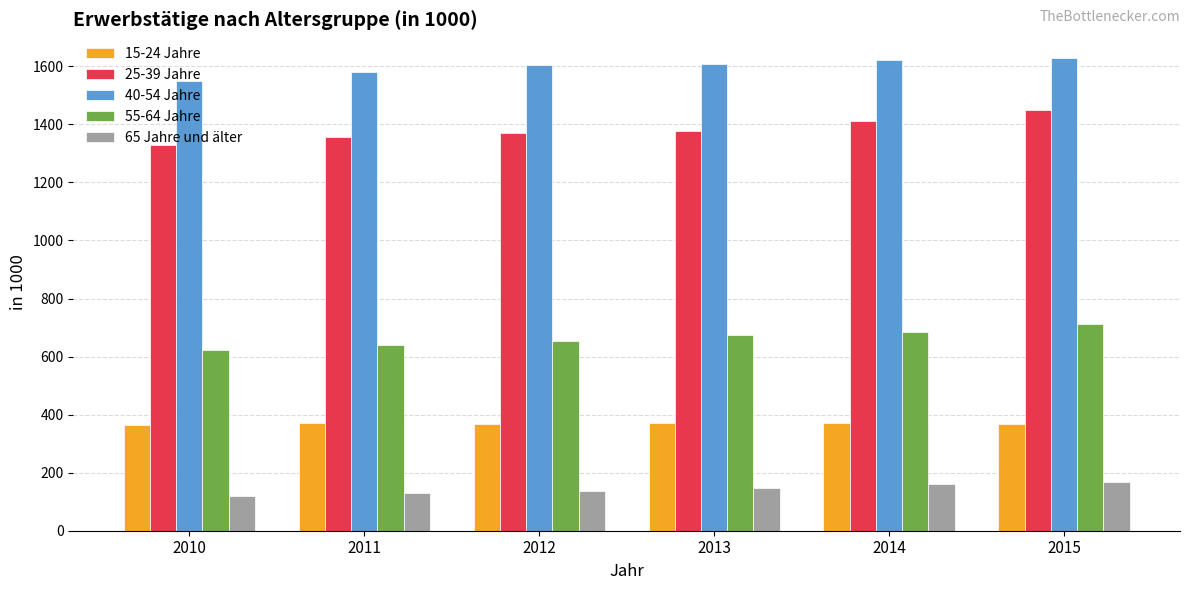

What is the highest value of the 15-24 Jahre series?

372.5